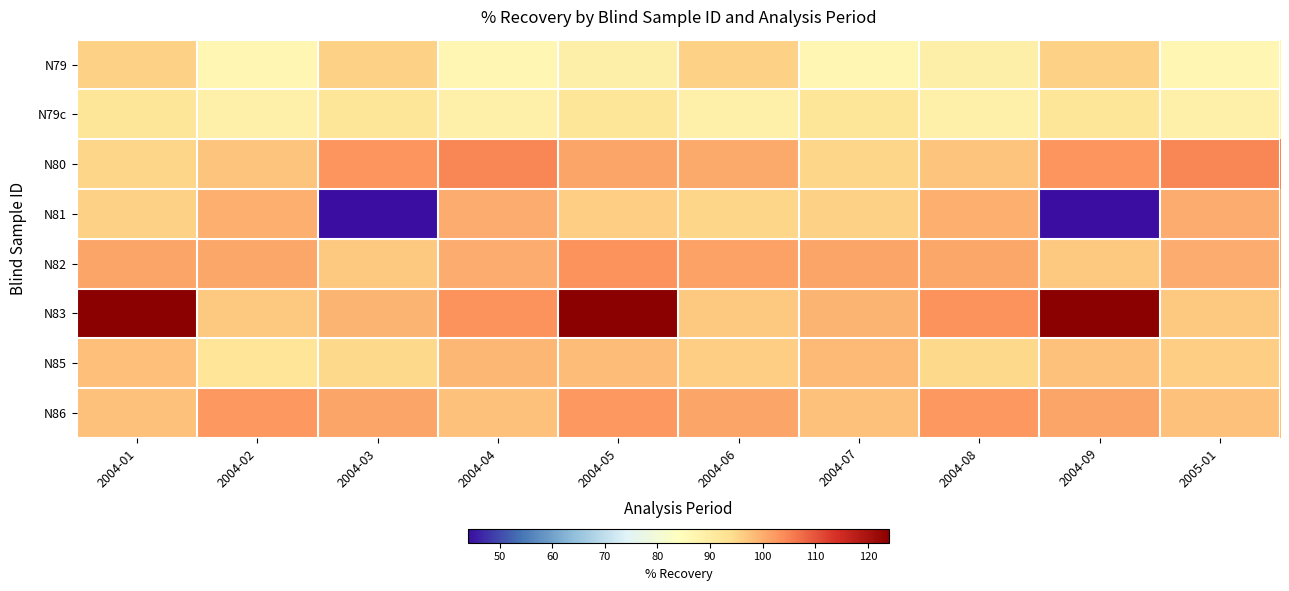

Which series changed the most between 2004-03 and 2004-09?

N83